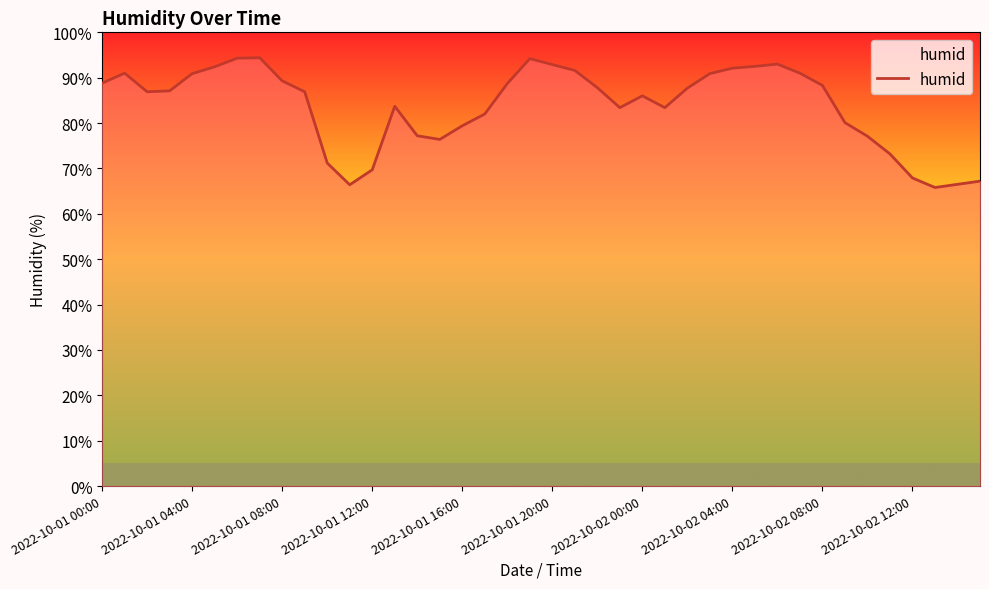

What is the difference between the maximum and minimum values?

28.6